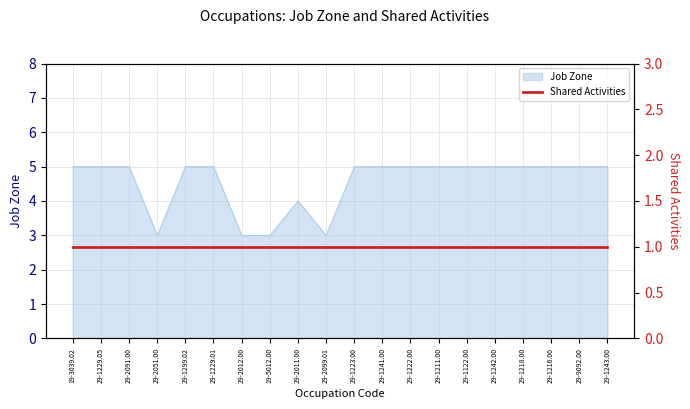

What position from the left is 29-2051.00?

4